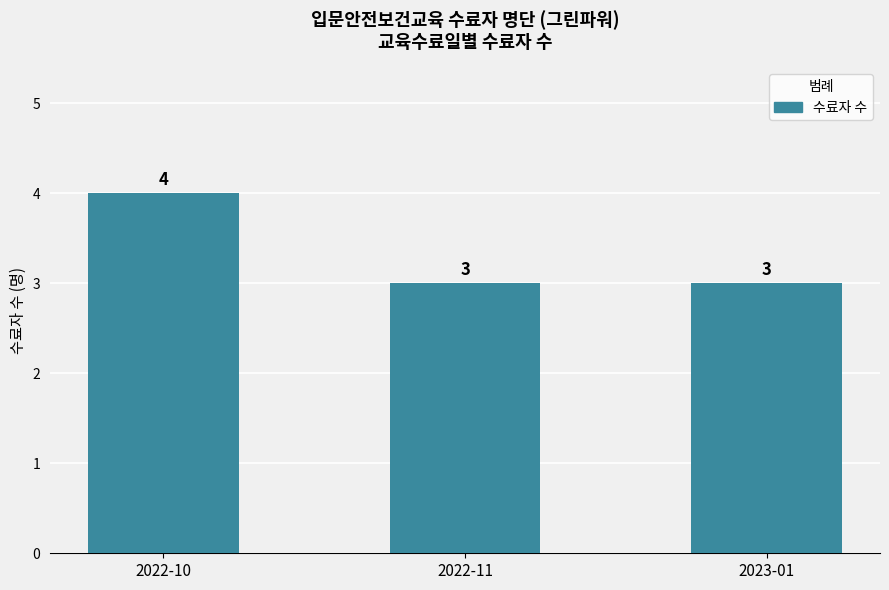

Which has a higher value, 2022-11 or 2022-10?

2022-10